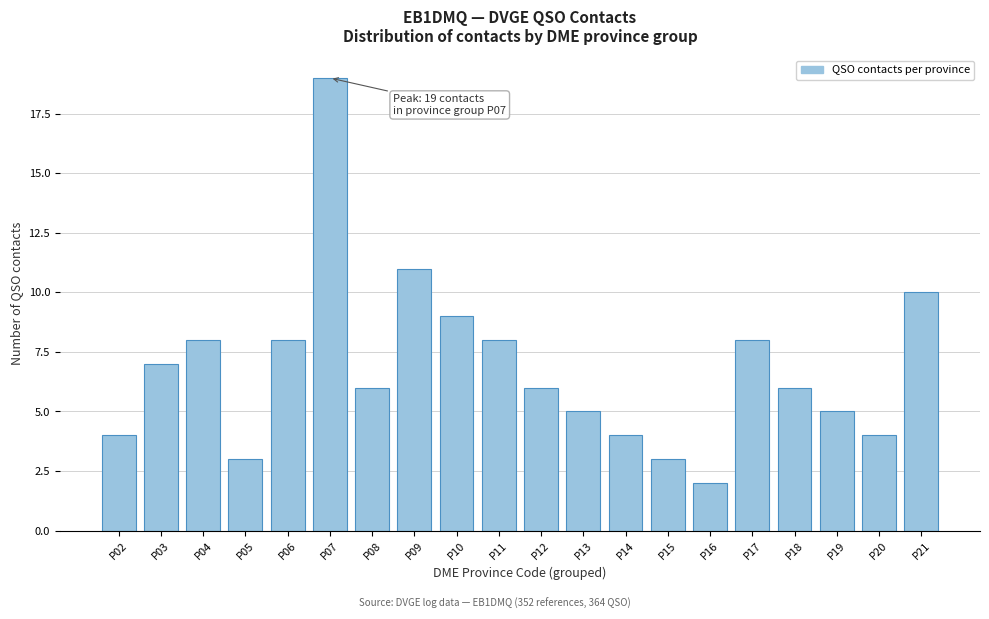

Reading left to right, transcribe all the data shown in this chart.

4	7	8	3	8	19	6	11	9	8	6	5	4	3	2	8	6	5	4	10